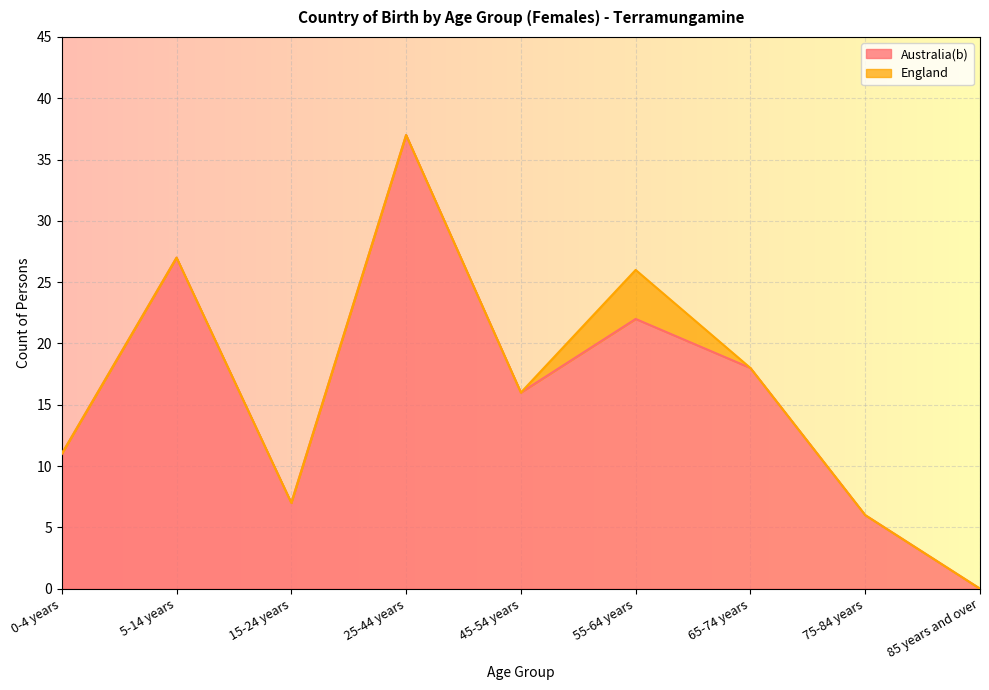

Approximately how many times larger is the value at 65-74 years compared to 45-54 years?

1.1